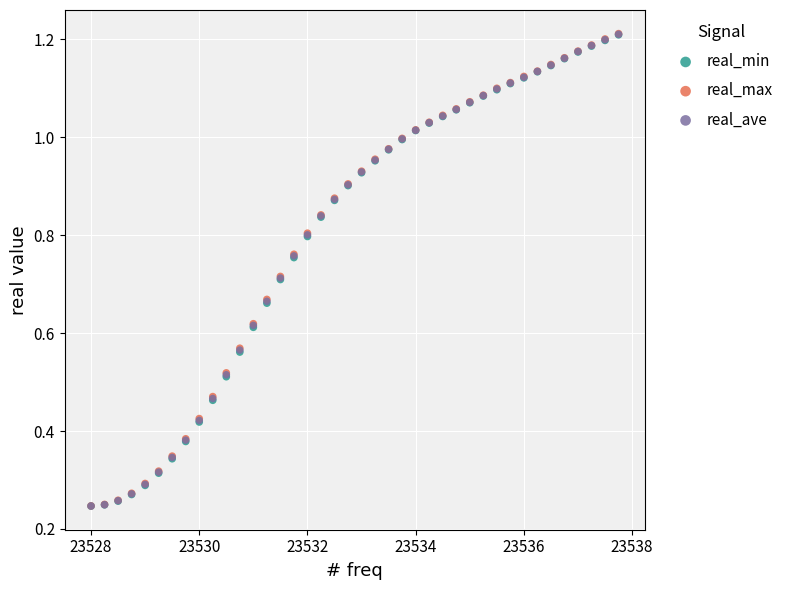

What are all the series names shown in the legend?

real_min, real_max, real_ave